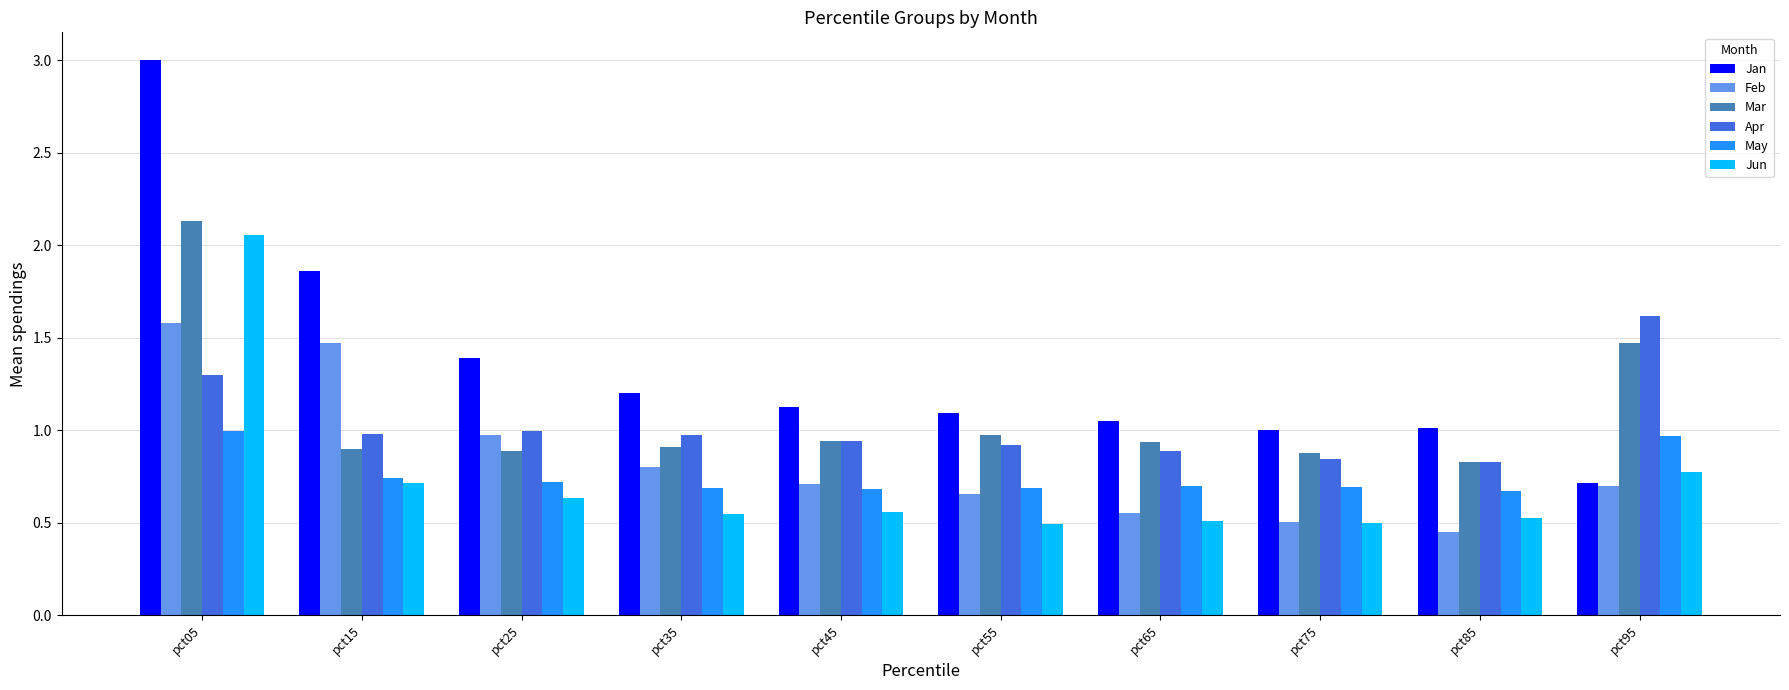

Which category has the lowest value across all series?

pct85